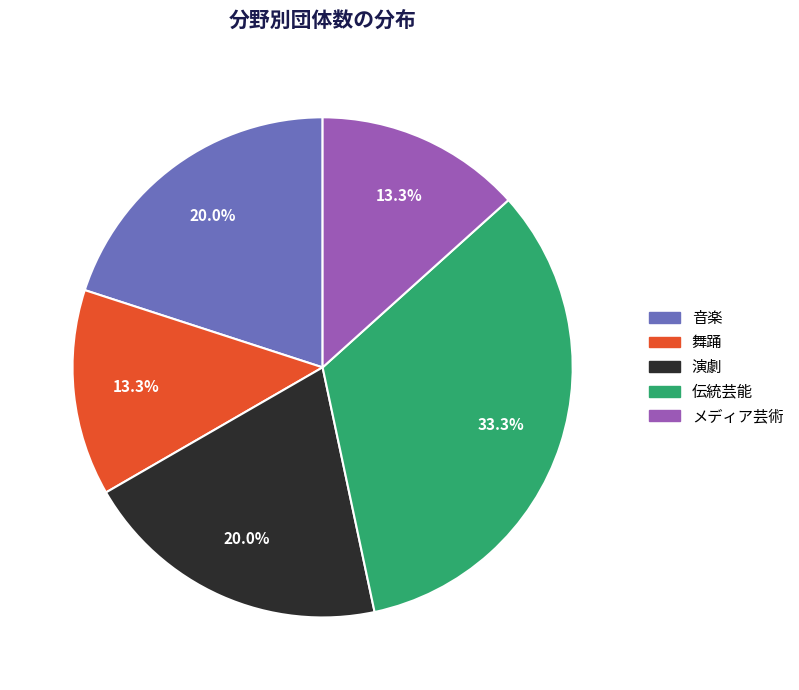

Which has a higher value, 舞踊 or 演劇?

演劇